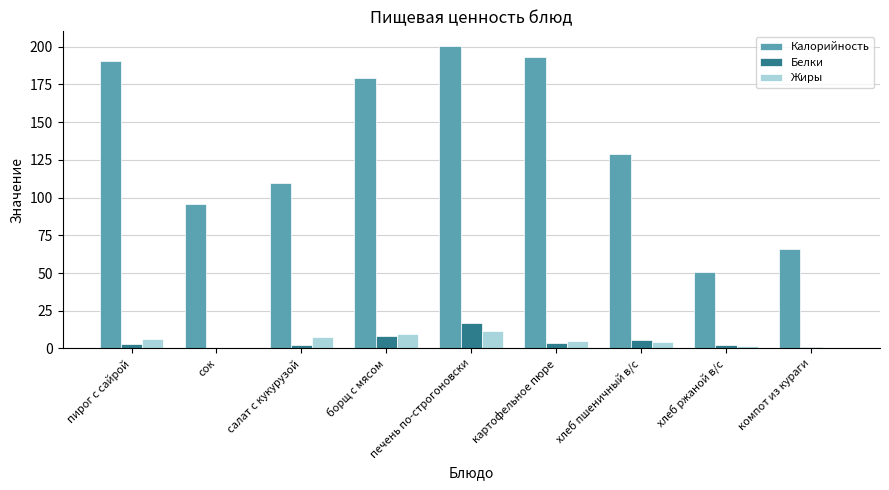

Between сок and хлеб ржаной в/с, which series saw the biggest shift?

Калорийность